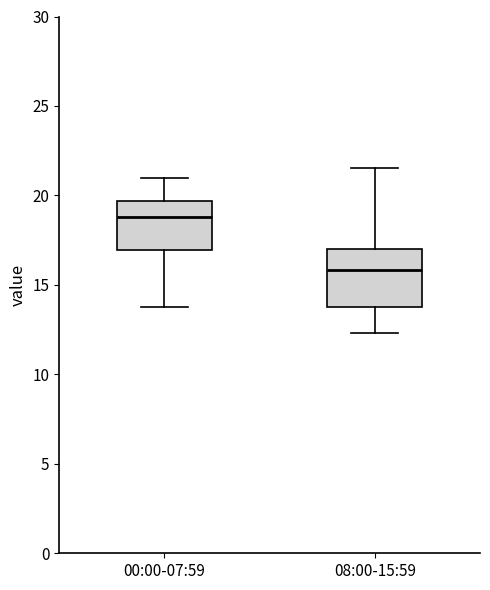

Which box has the lowest median line?

08:00-15:59